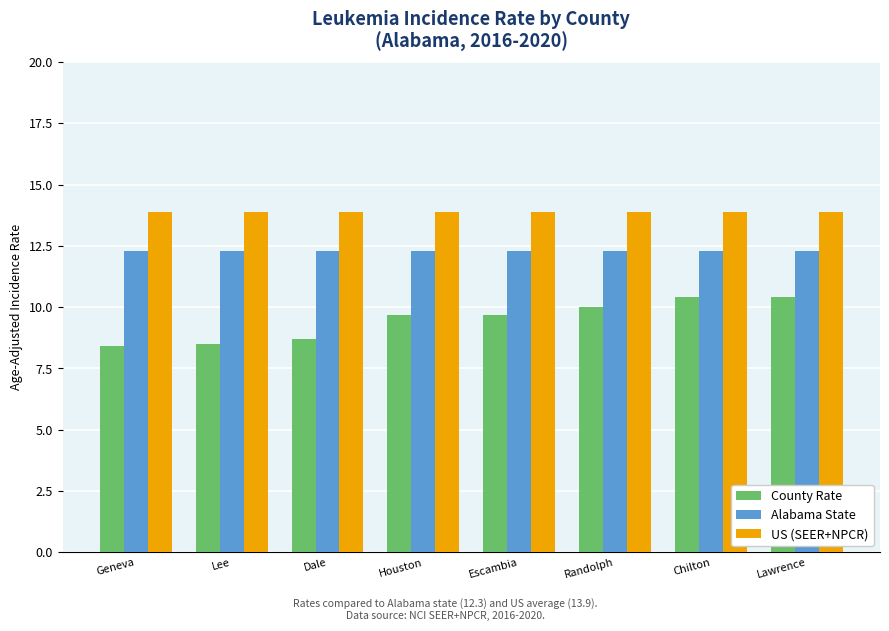

What is the sum of all US (SEER+NPCR) values?

111.2